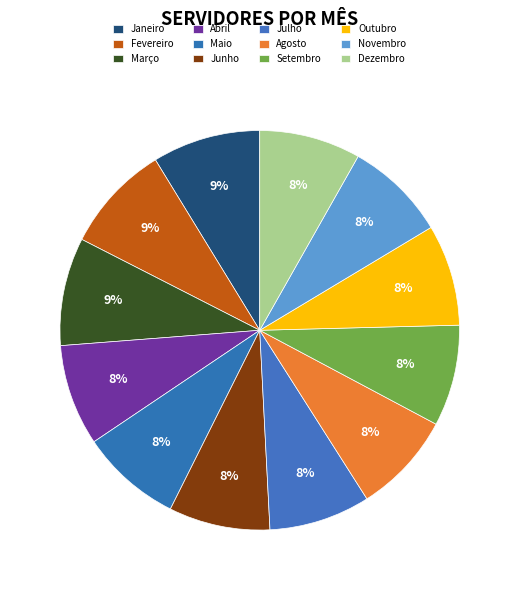

Rank the categories by value from lowest to highest.

Abril, Maio, Junho, Julho, Agosto, Setembro, Outubro, Novembro, Dezembro, Janeiro, Fevereiro, Março